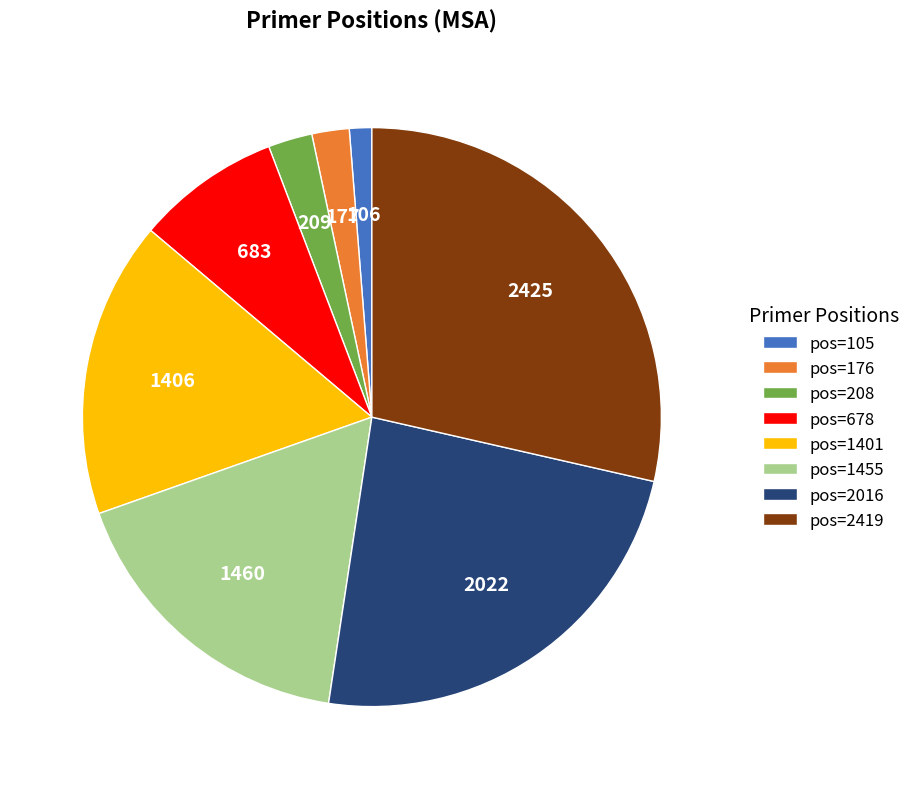

Which category has the smallest portion of the pie?

pos=105